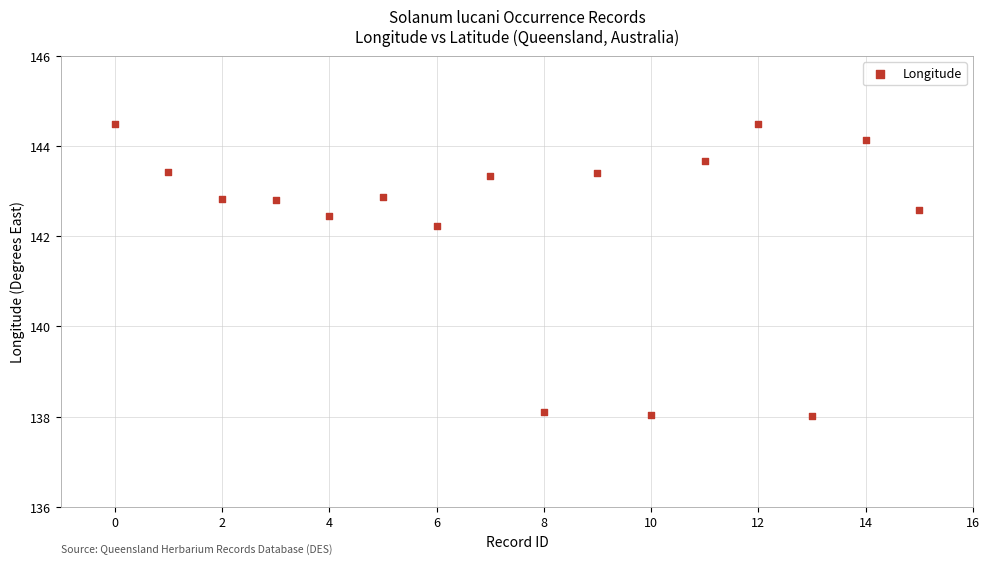

What Y value in the scatter plot is closest to 141?

142.2